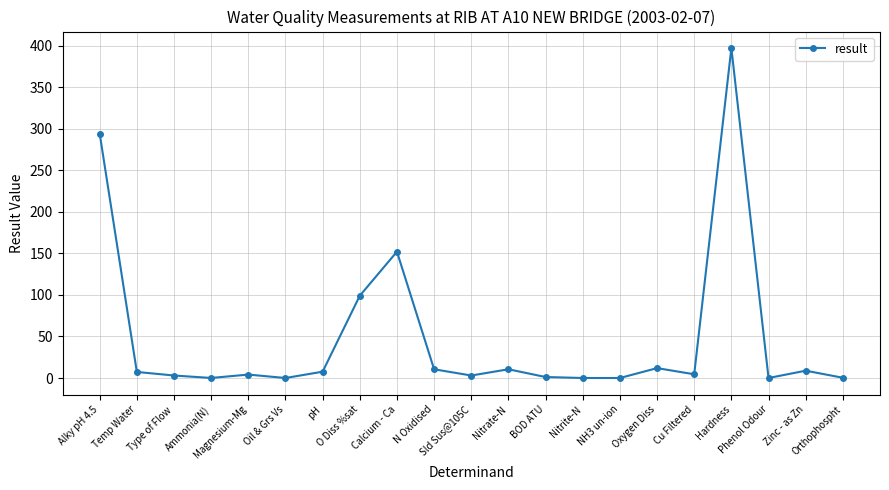

What is the label of the 6th point from the right?

Oxygen Diss